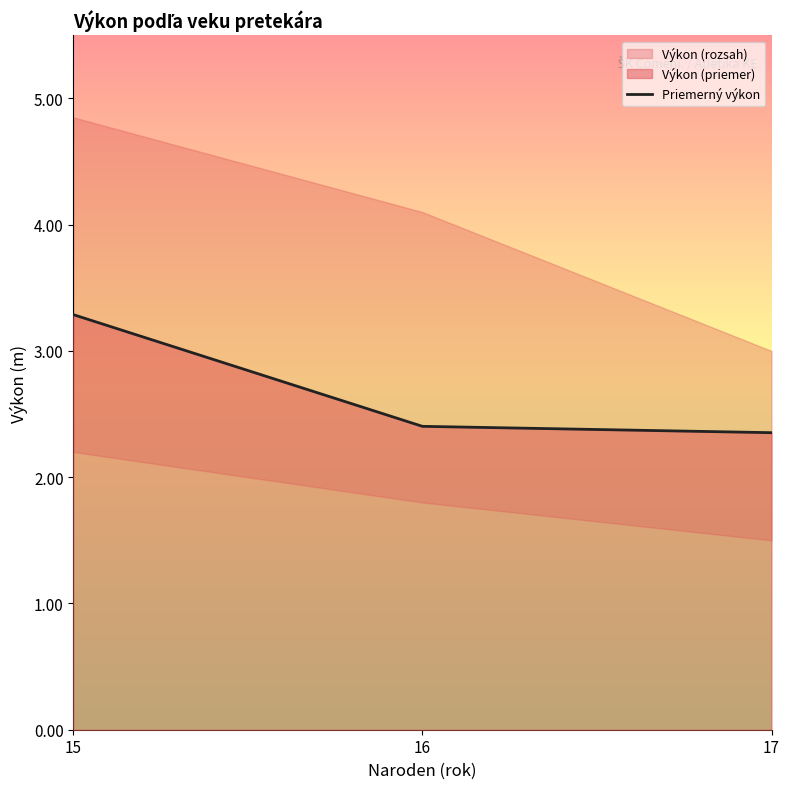

List the labels in order of value, largest first.

15, 16, 17